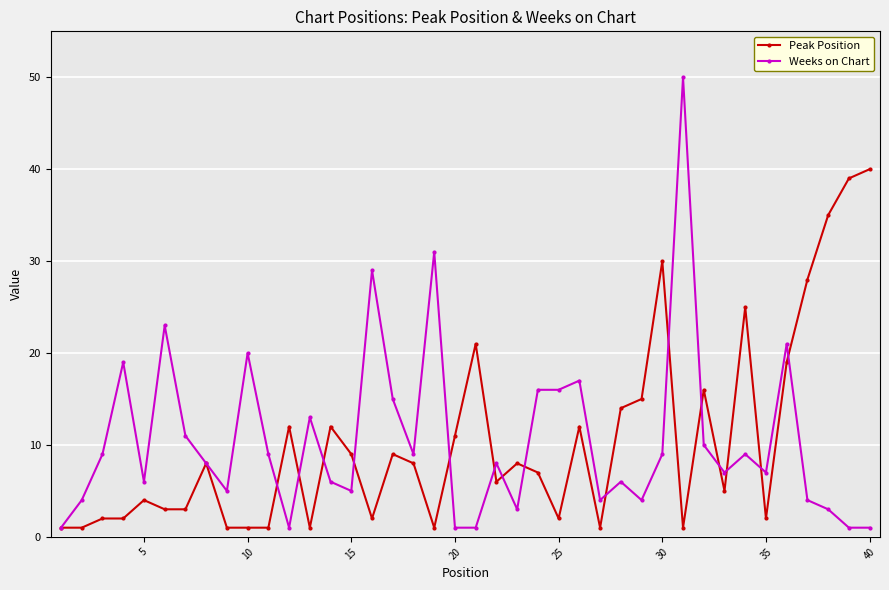

Which series has the largest range (max minus min)?

Weeks on Chart